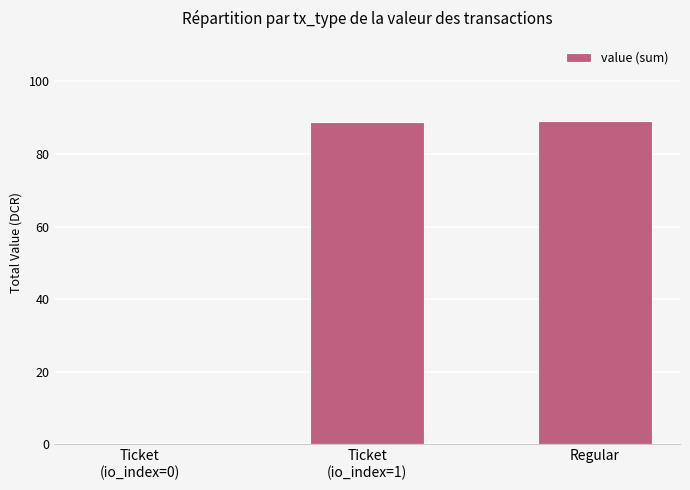

What is the maximum value shown in the chart?

89.0